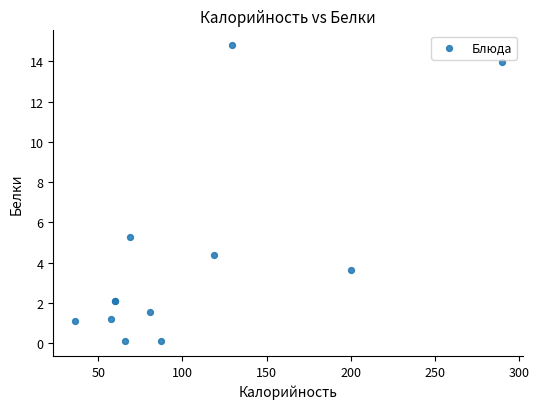

What Y value in the scatter plot is closest to 7?

5.3